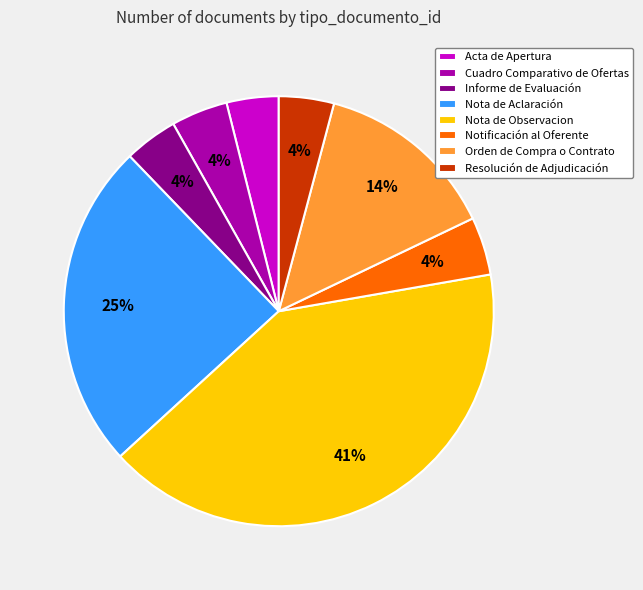

How many slices are in this pie chart?

8